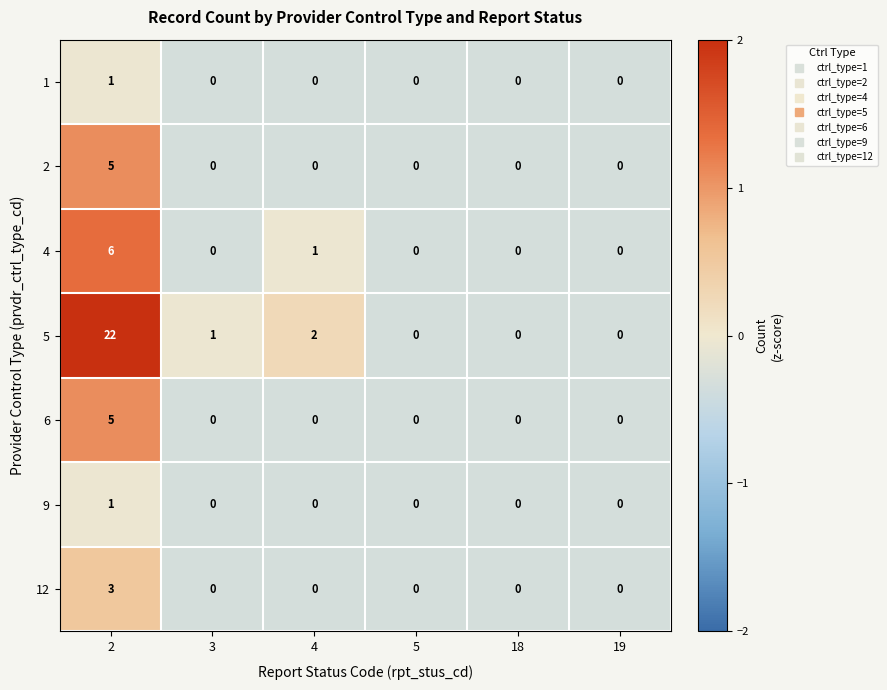

How many 1 values are between 0 and 1?

6